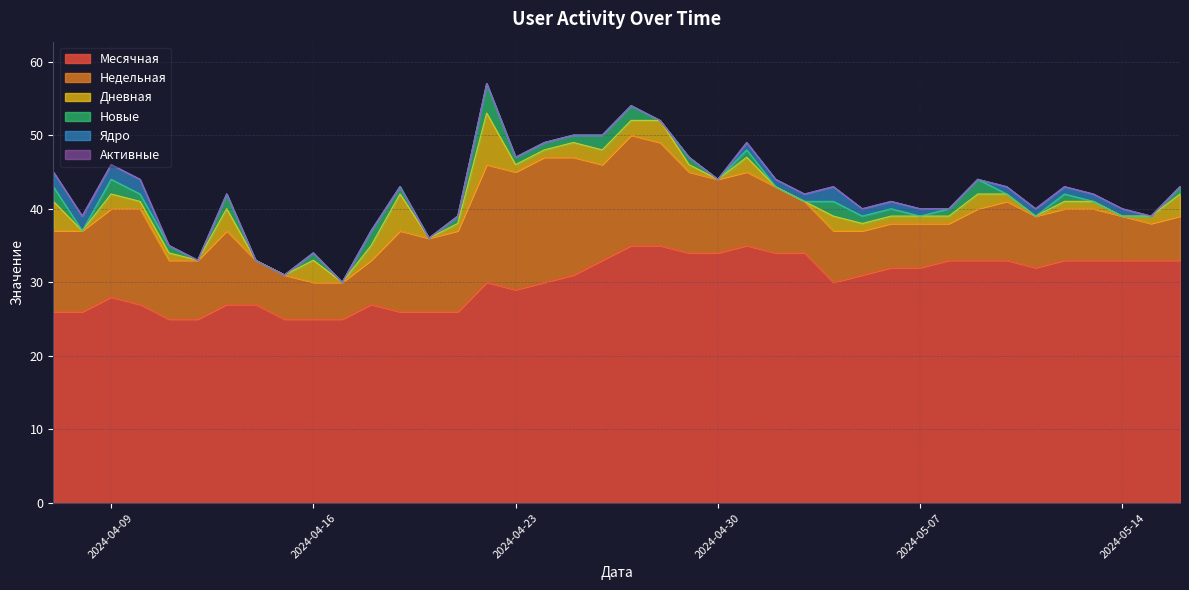

The Дневная series shows 0 at 2024-04-29. True or false?

False